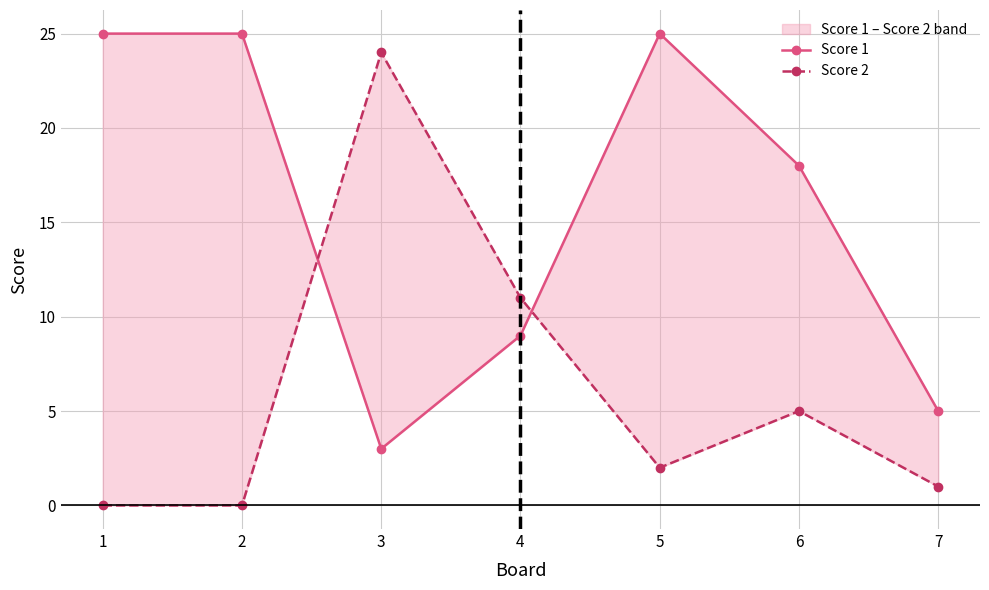

How many values in the Score 1 series are below 18?

3